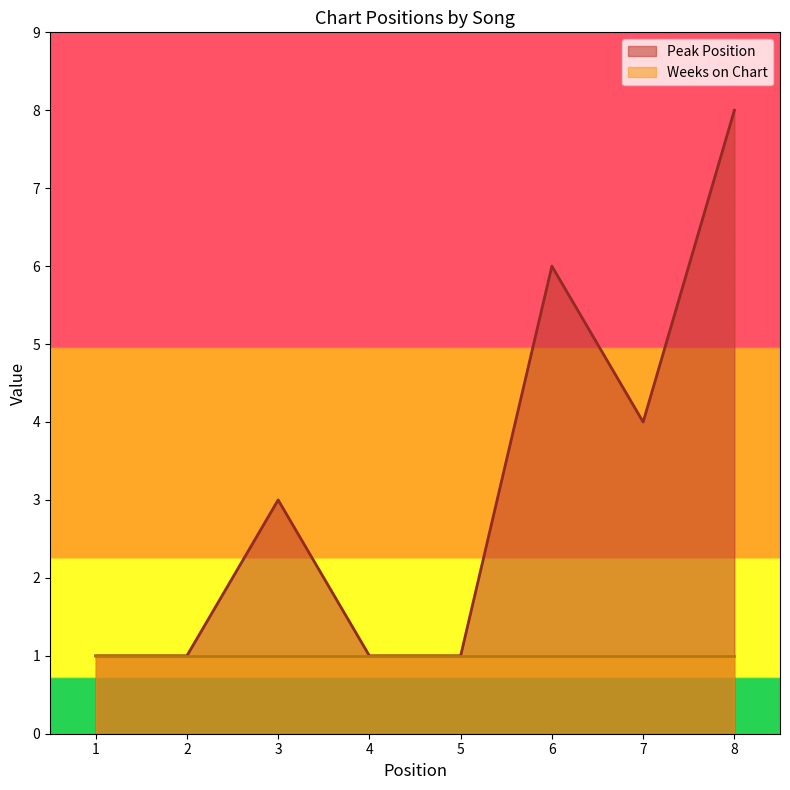

At which category does the data reach its first local peak?

3